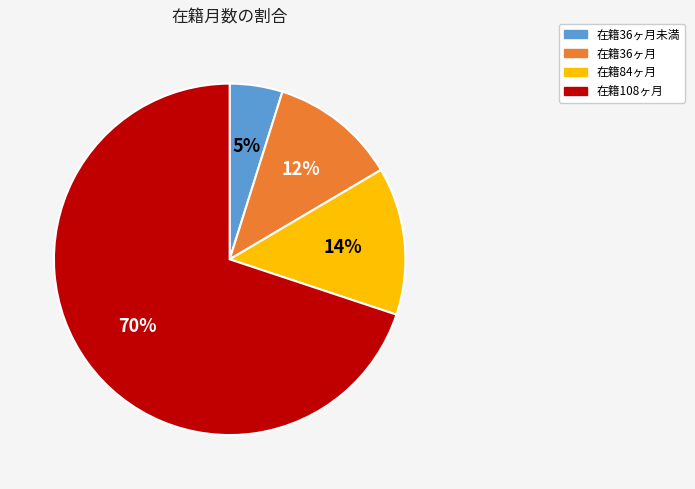

Is there any slice that represents more than half of the pie?

Yes